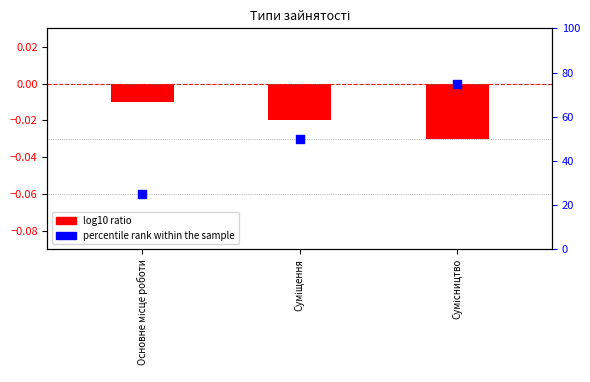

Which series has the largest total across all categories?

percentile rank within the sample